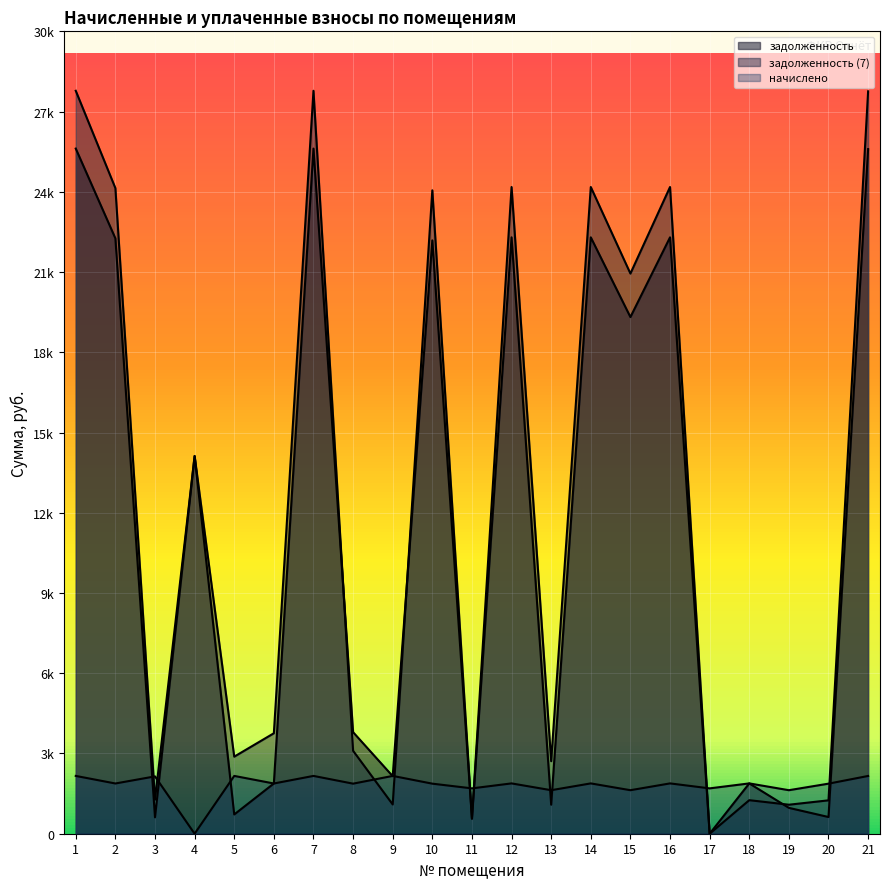

How many values in начислено are above zero?

20